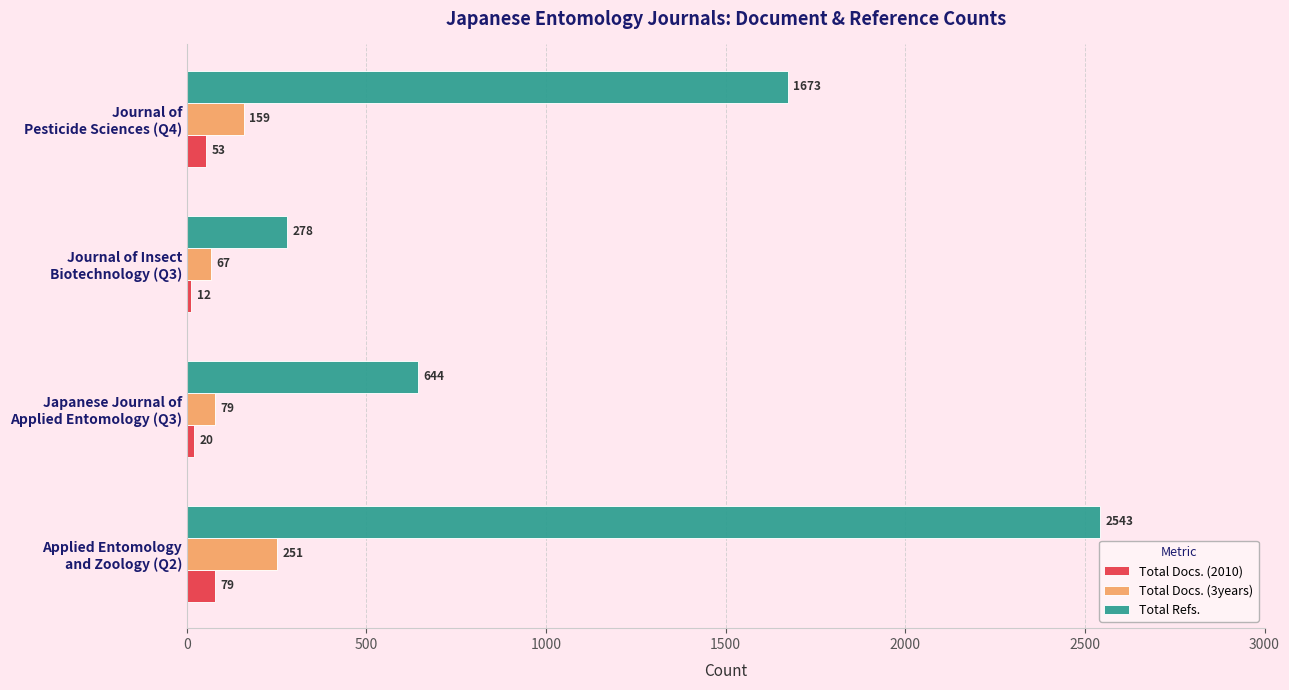

At which label is Total Refs. closest to 1410?

Journal of
Pesticide Sciences (Q4)